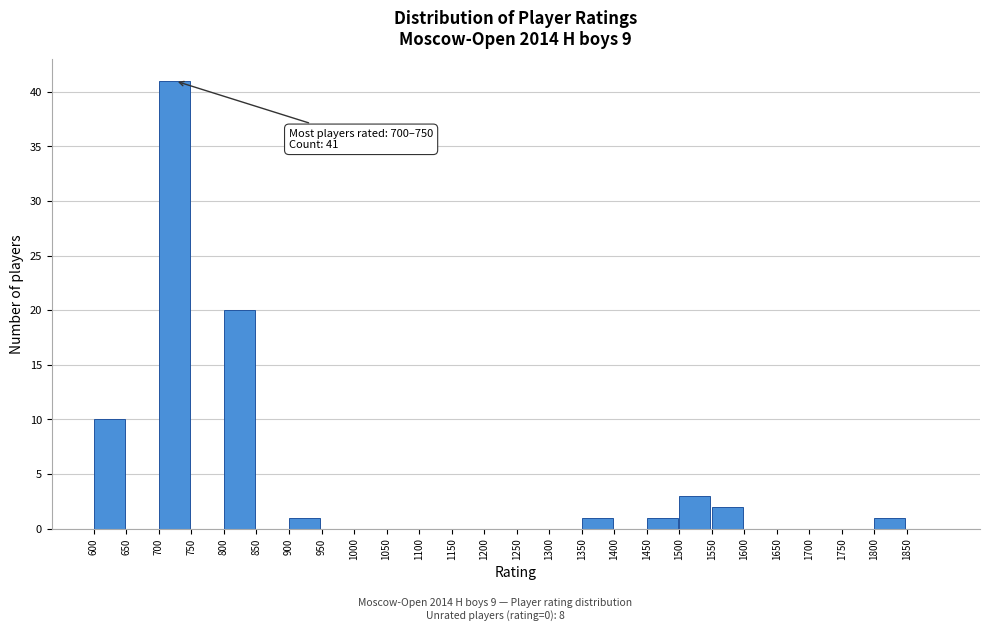

Over which range of the x-axis is the bar tallest?

700 to 750